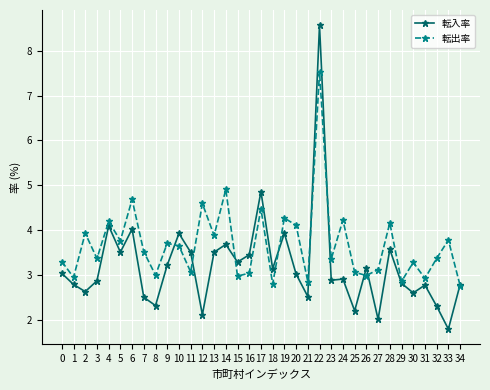

Which series has the largest range (max minus min)?

転入率